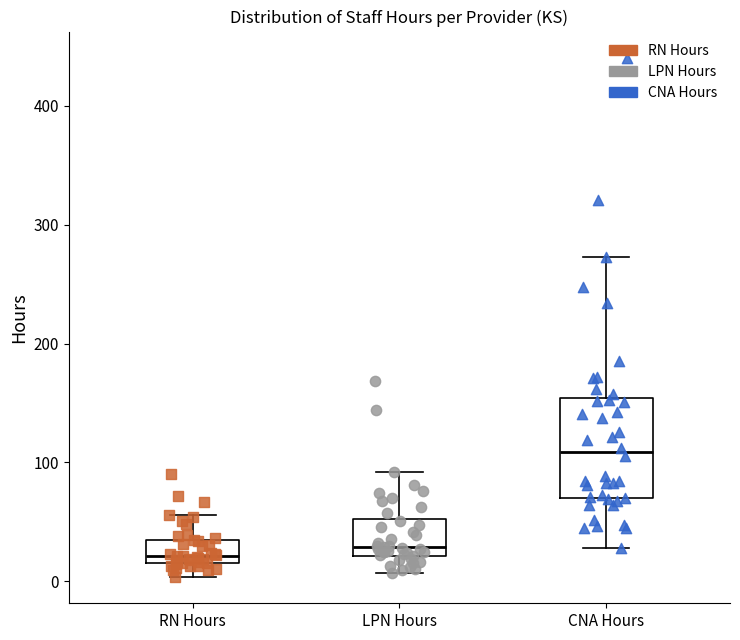

Which box's median line is the highest?

CNA Hours